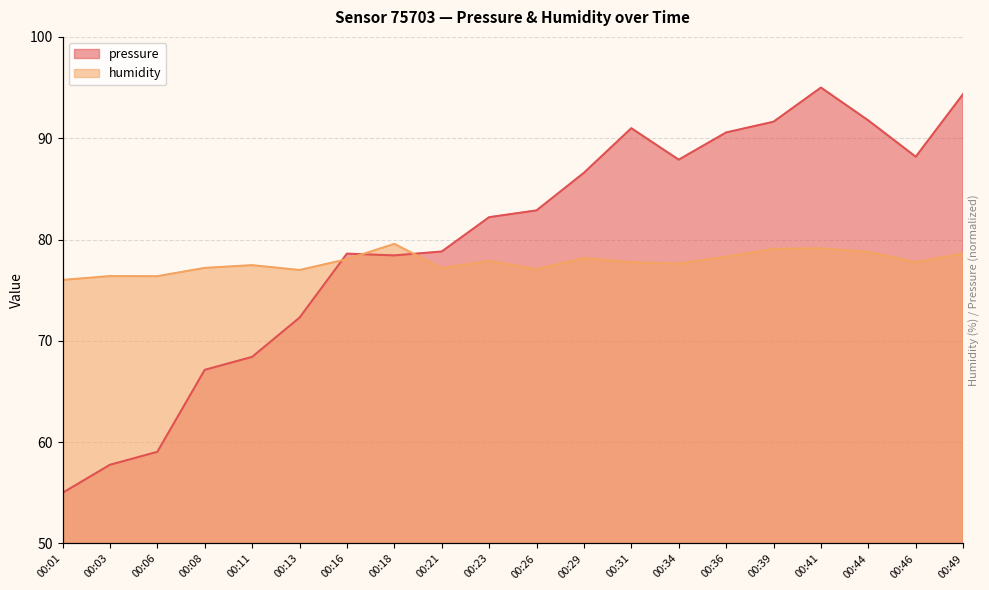

The value of humidity at 00:36 is 37.7. True or false?

False